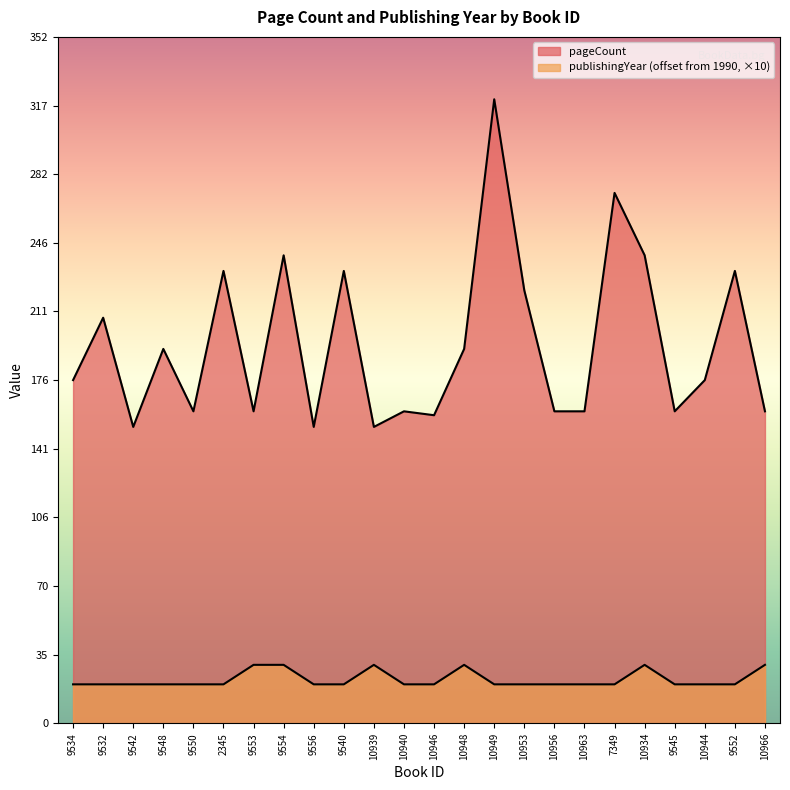

How many values in the publishingYear series exceed 20?

6